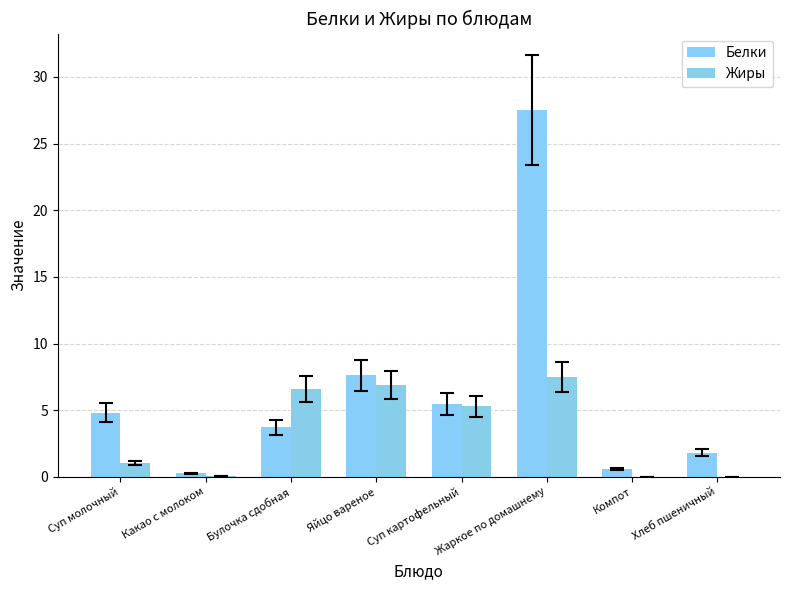

How many groups of bars are there?

8